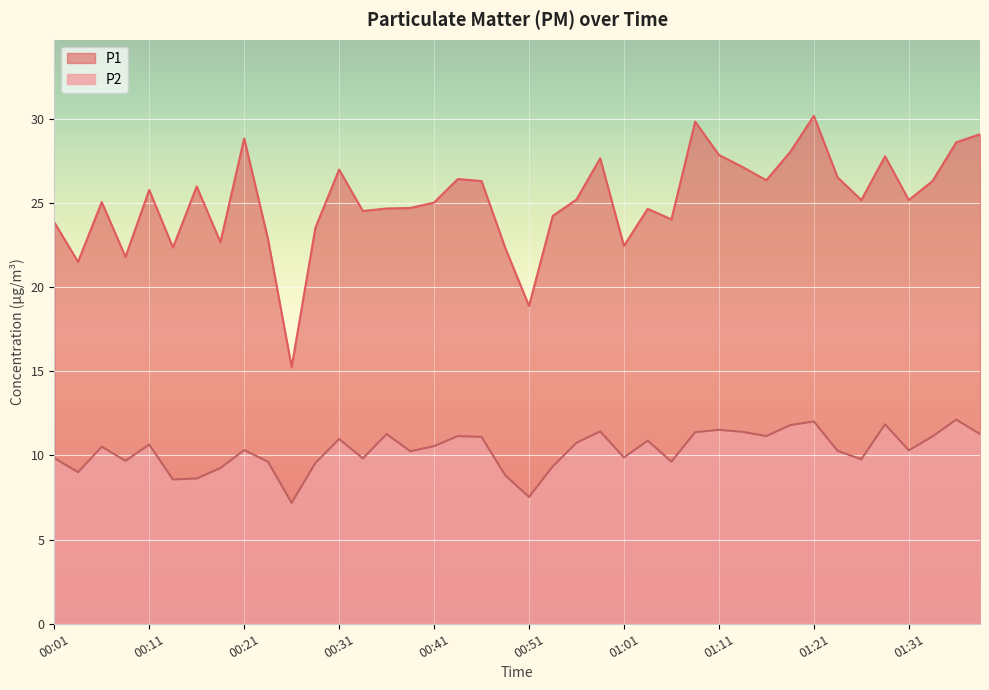

True or false: P2 has a value of 9.3 at 00:53.

True